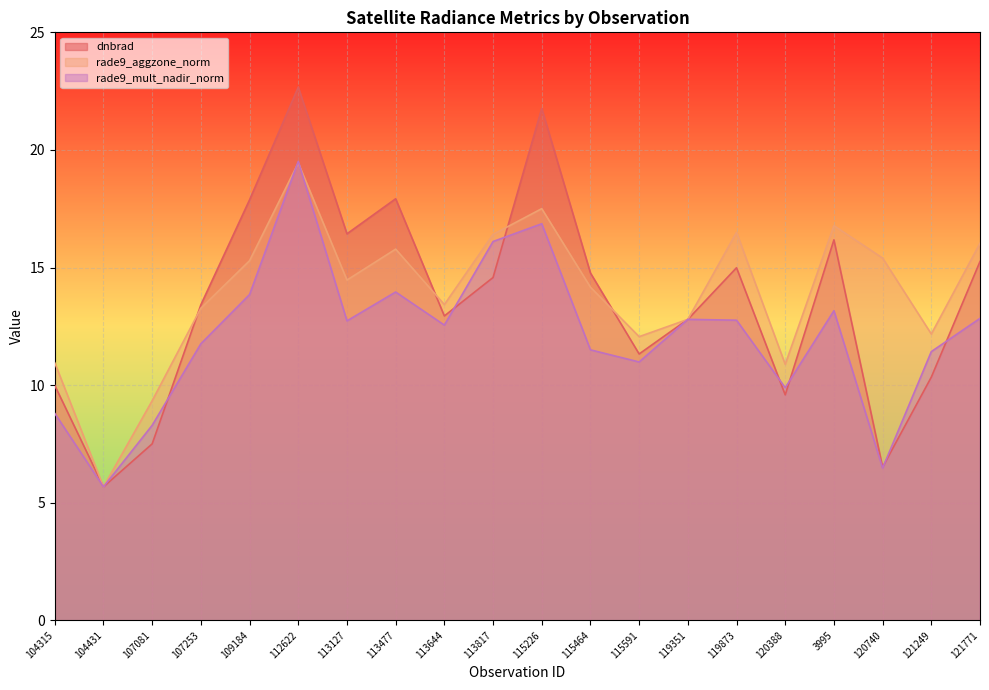

Which has a higher value, 104431 or 121771?

121771